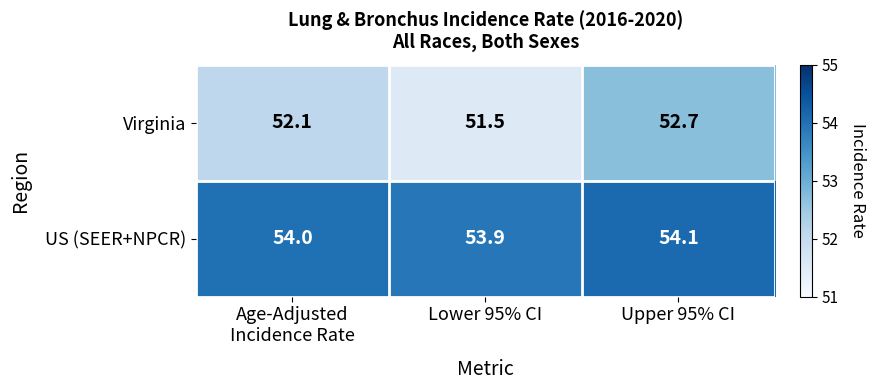

At how many categories does at least one series exceed 53?

3